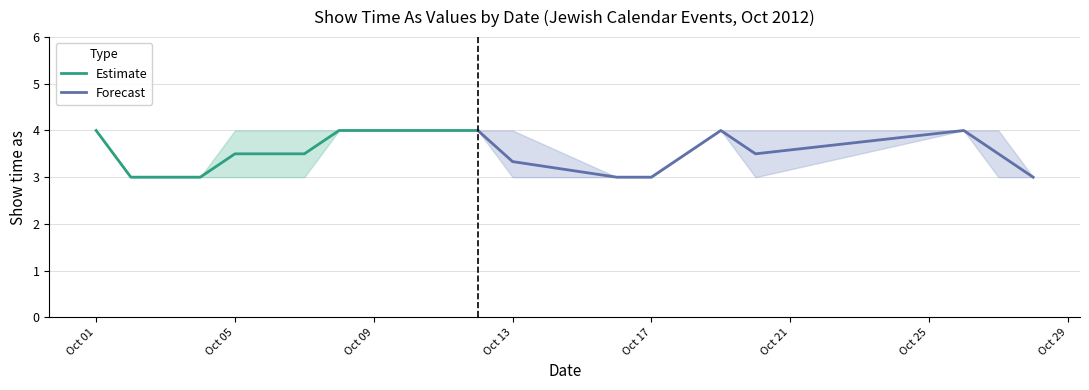

What is the minimum value for Forecast?

3.0